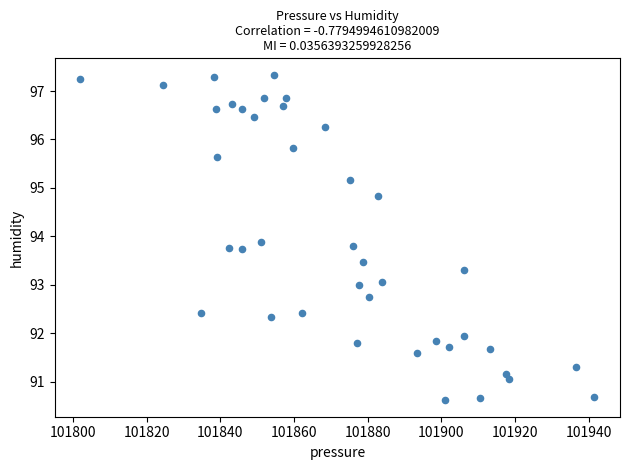

What is the range of Y values (max minus min)?

6.7